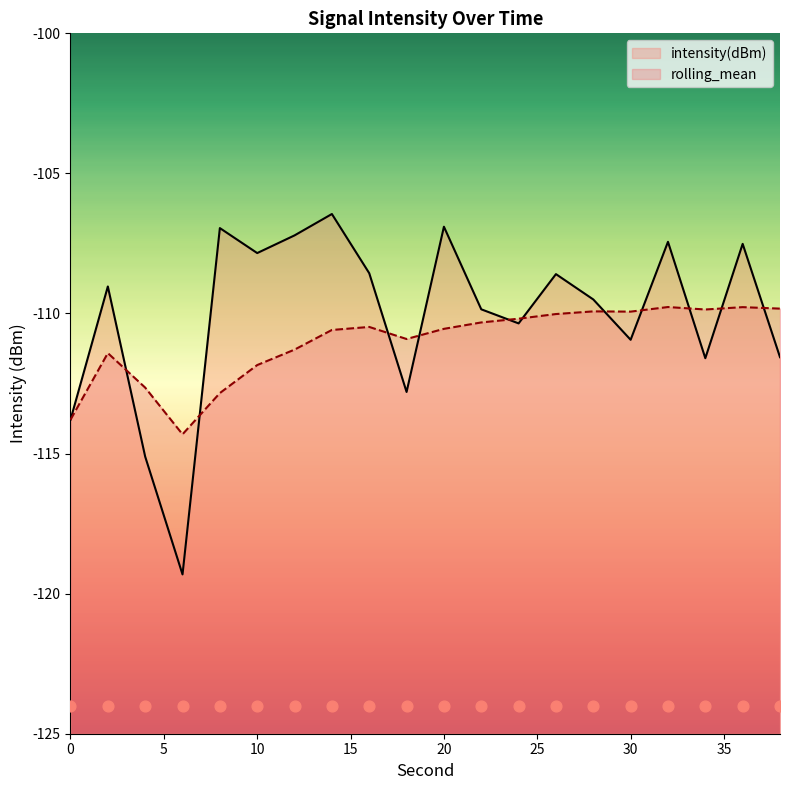

Which series contains the highest Y value?

intensity(dBm)